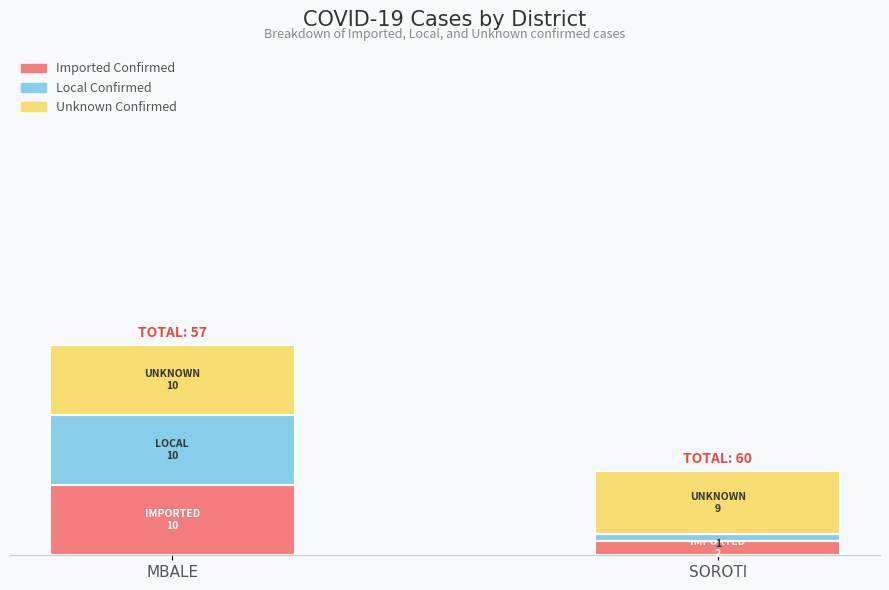

What are all the series names shown in the legend?

Imported Confirmed, Local Confirmed, Unknown Confirmed